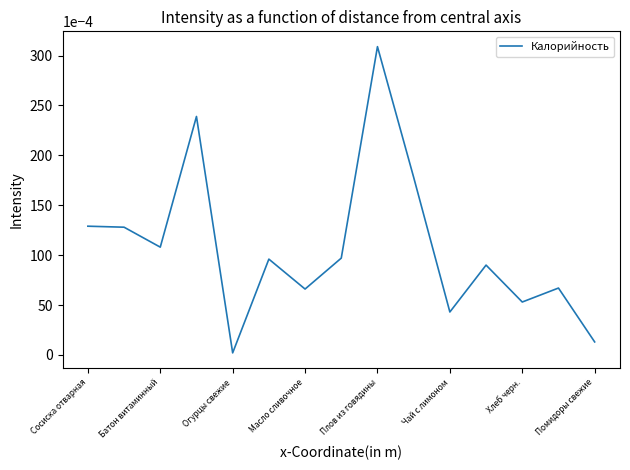

Between Помидоры свежие and Хлеб черн., which is larger?

Хлеб черн.